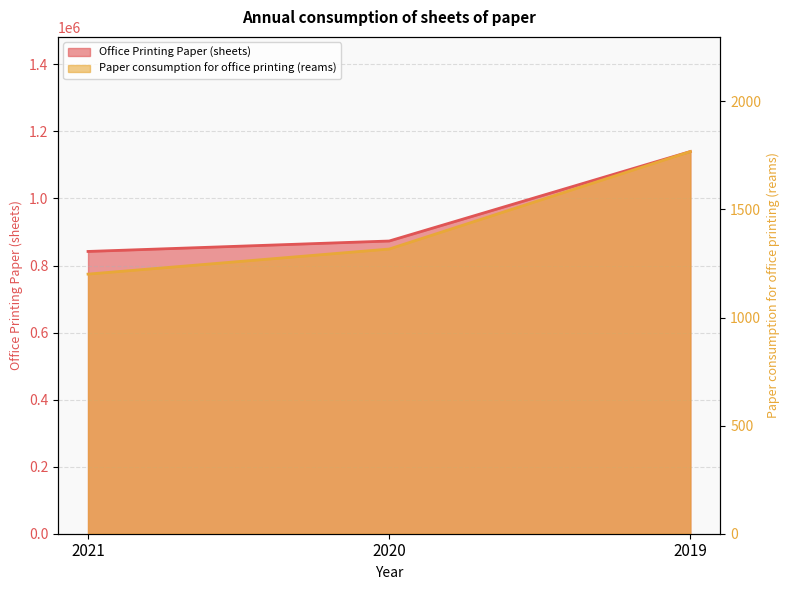

What is the average value of the Office Printing Paper (sheets) series?

951664